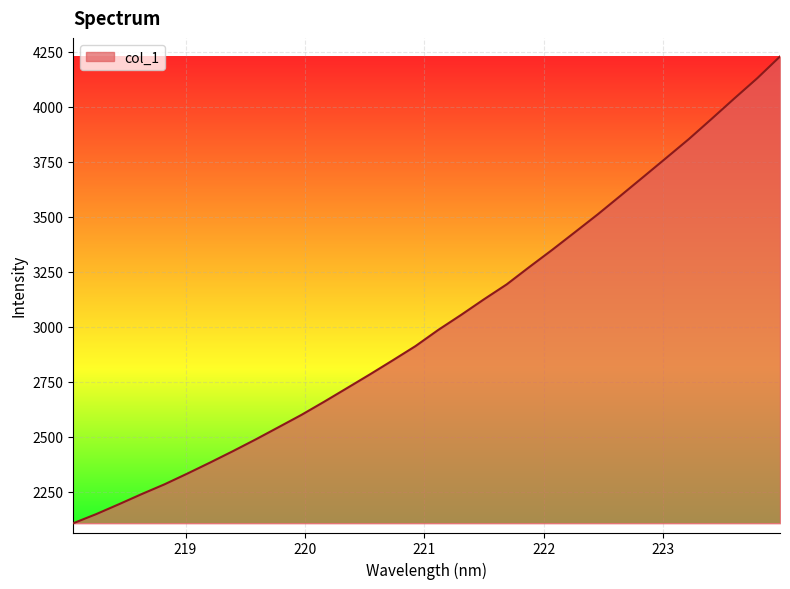

What is the smallest value displayed?

2107.6